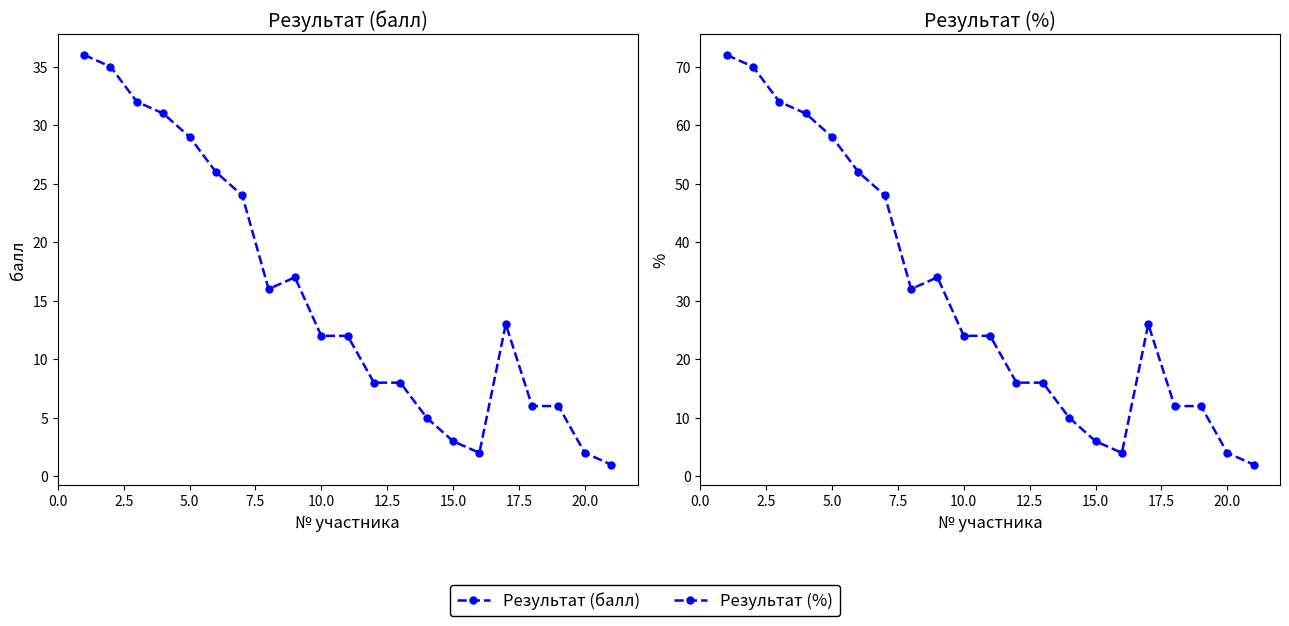

Which series changed the most between 10.0 and 12.5?

Результат (%)